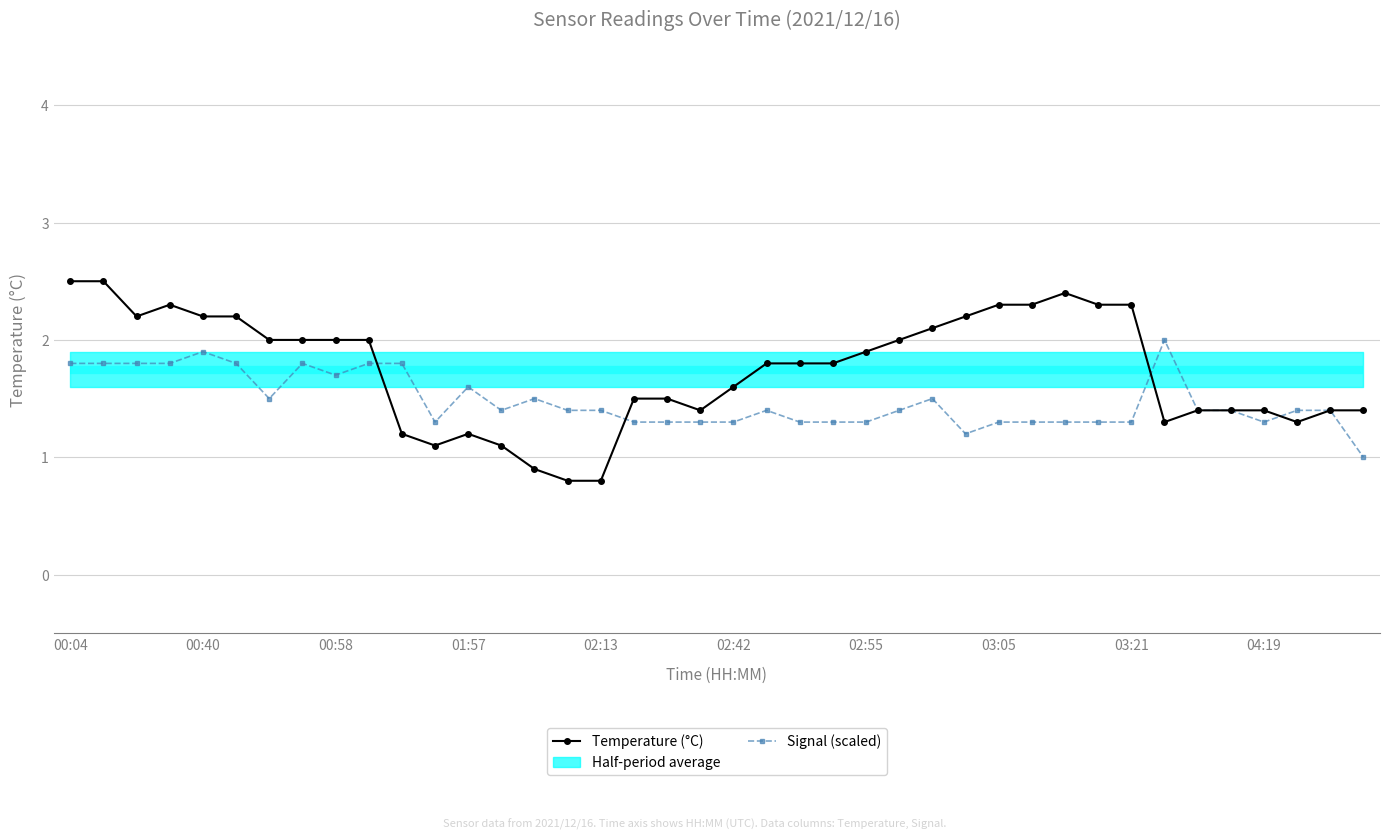

What is the approximate value of Signal (scaled) at 03:21?

1.3